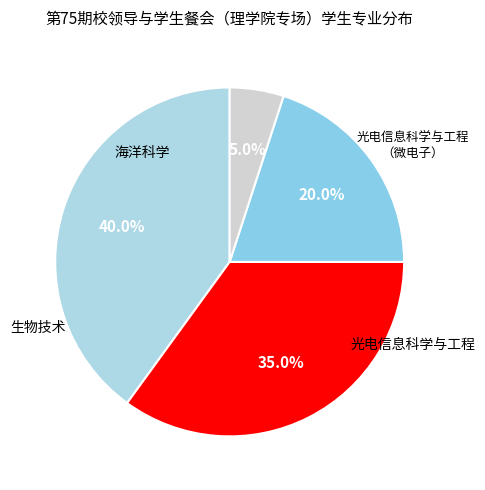

To the nearest percent, what is the average slice percentage?

25%